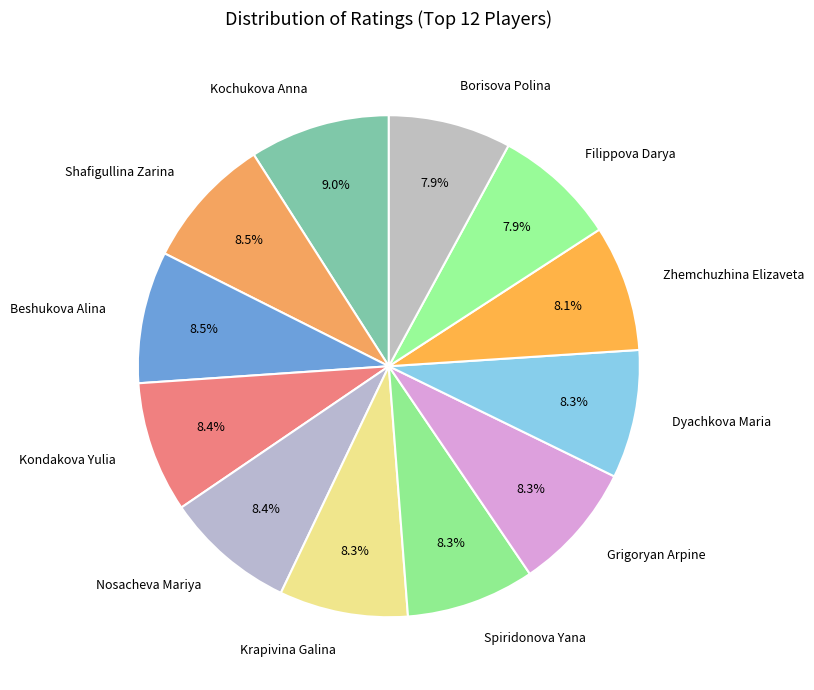

To the nearest percent, what portion does Borisova Polina represent?

8%